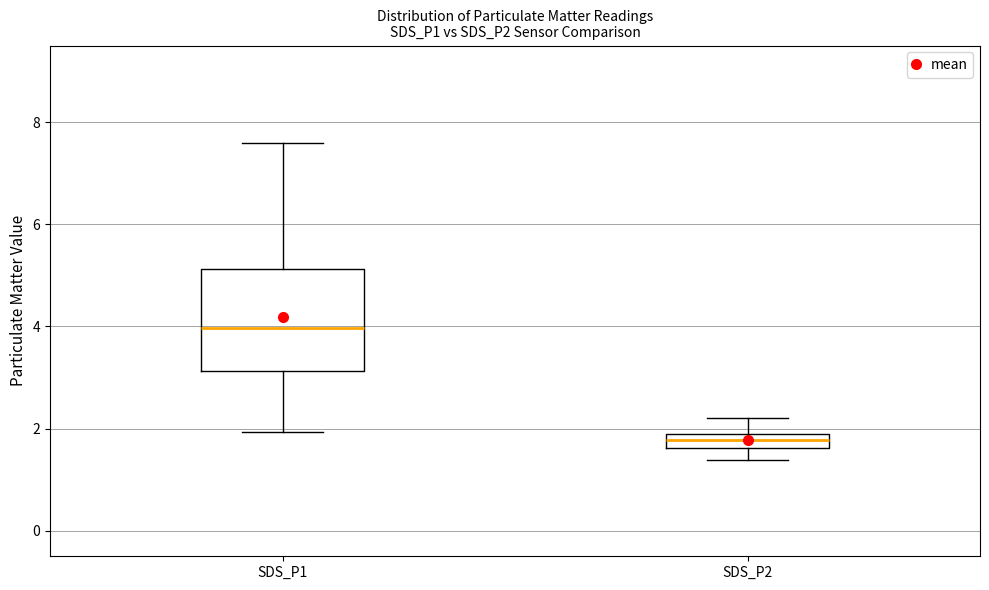

Where does the median line of the box for SDS_P2 sit on the y-axis? The values are not printed on the chart, so give them approximately, as read against the axis.

1.8